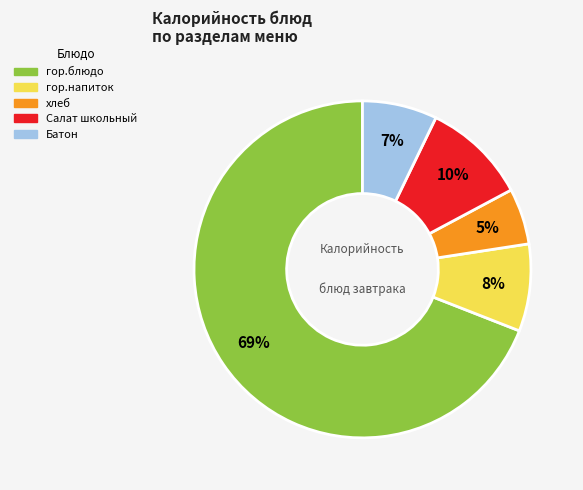

To the nearest percent, what percentage of the pie is Батон?

7%